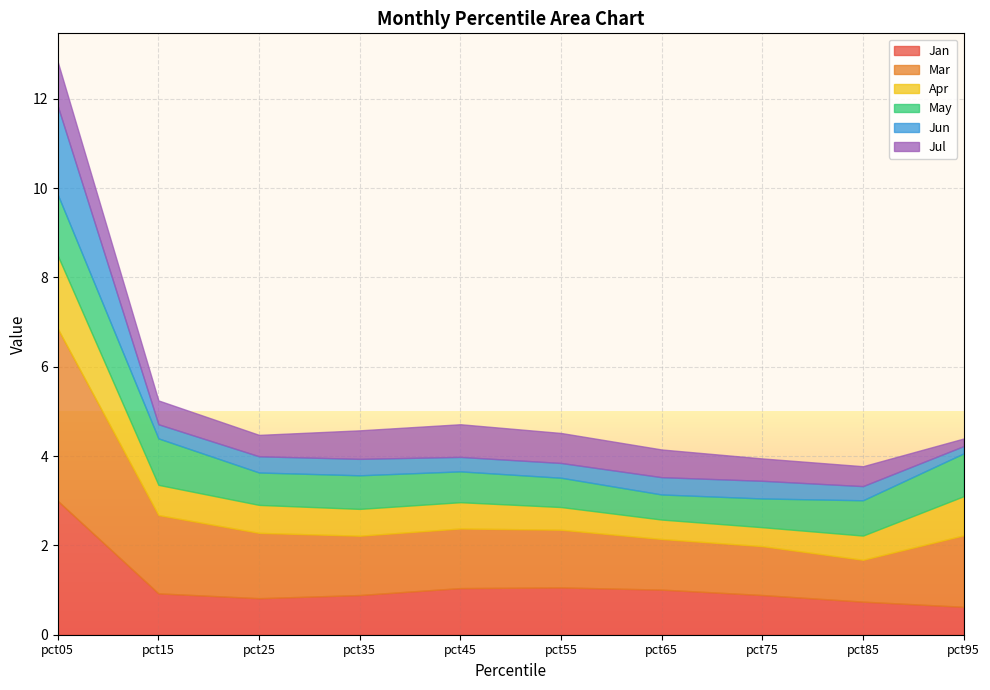

What are all the series names shown in the legend?

Jan, Mar, Apr, May, Jun, Jul